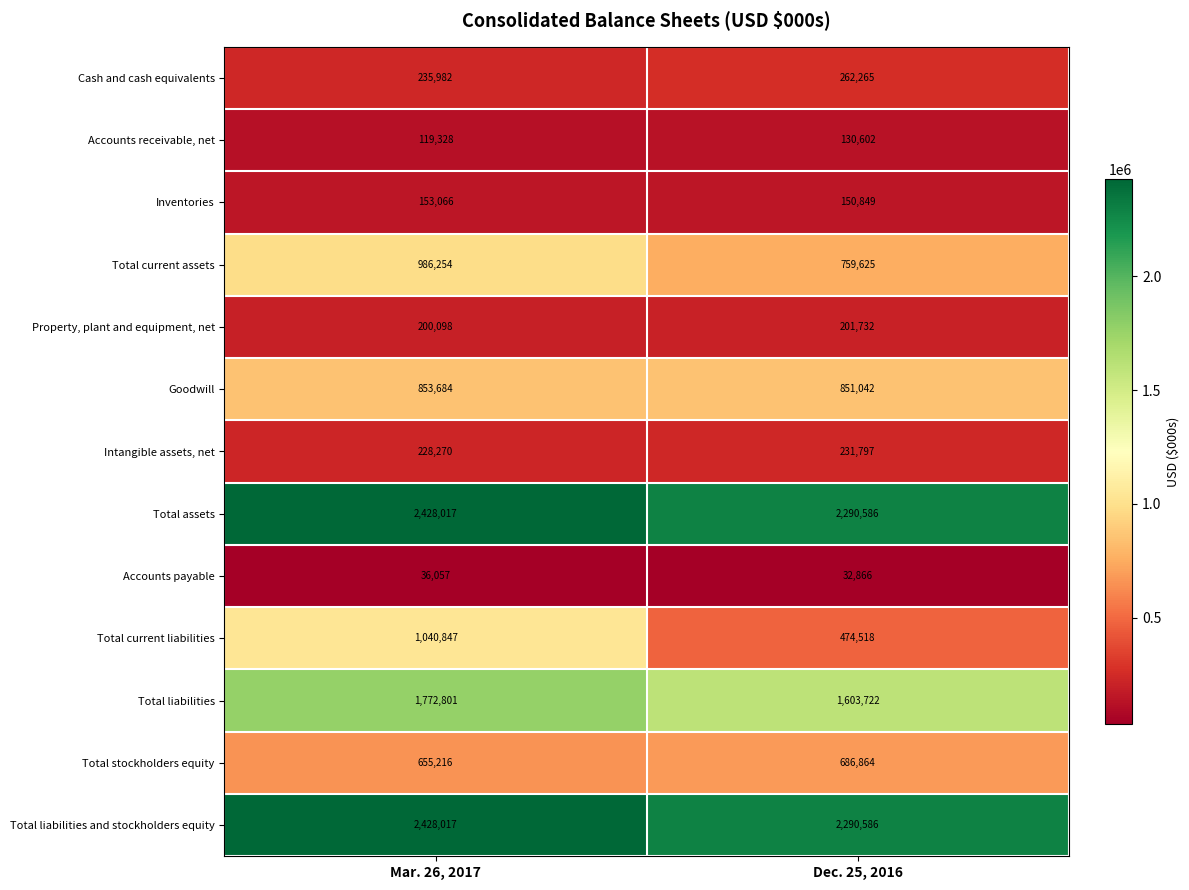

Read the Inventories value at Mar. 26, 2017.

153066